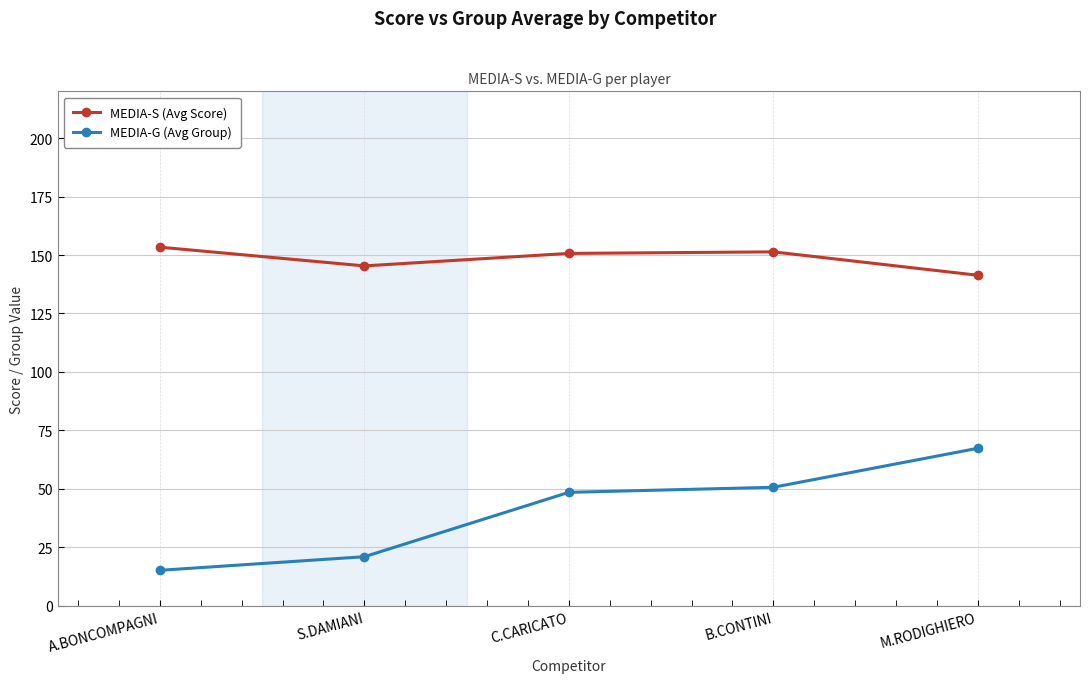

At how many categories does at least one series exceed 132?

5